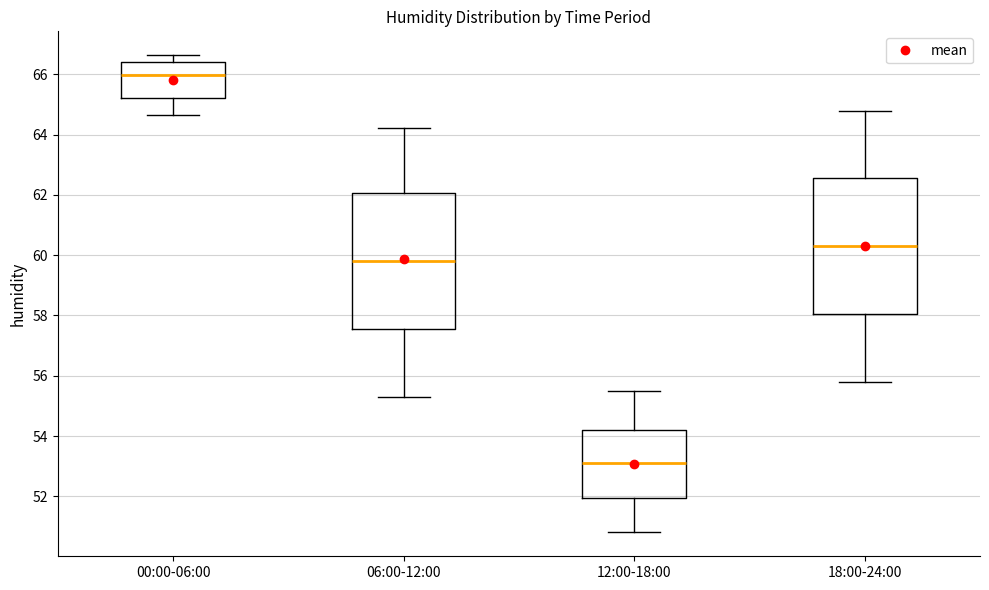

Where is the lower edge of the box for 18:00-24:00 on the y-axis? The values are not printed on the chart, so give them approximately, as read against the axis.

58.0